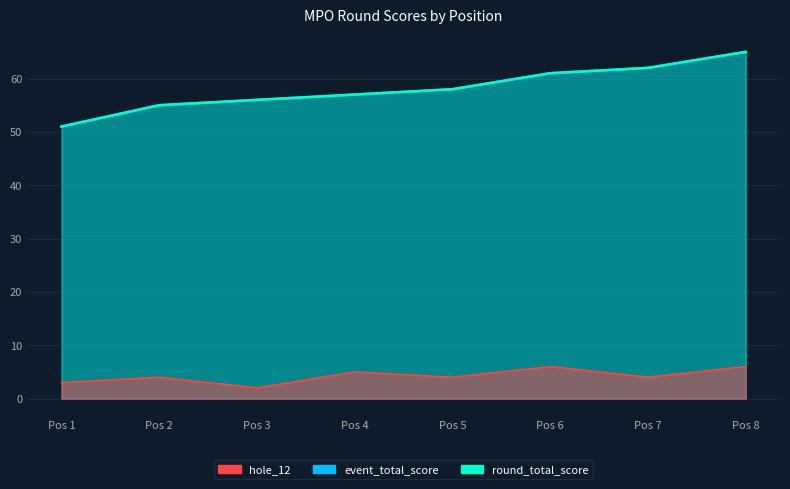

At Pos 8, list the series in order from largest to smallest.

event_total_score, round_total_score, hole_12